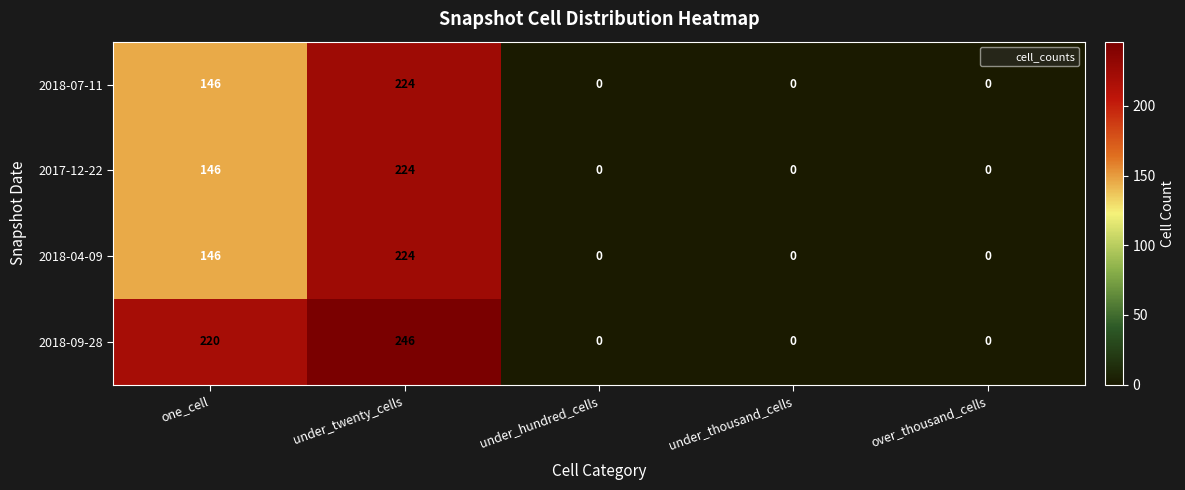

Which series has the largest total across all categories?

2018-09-28